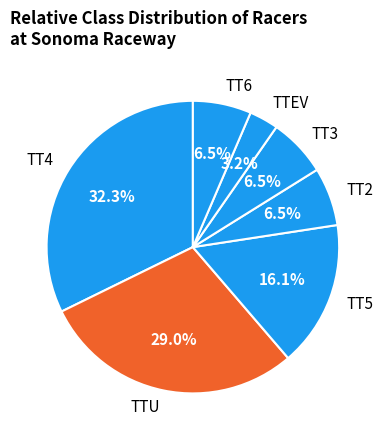

Does TTEV represent more than half of the total?

No